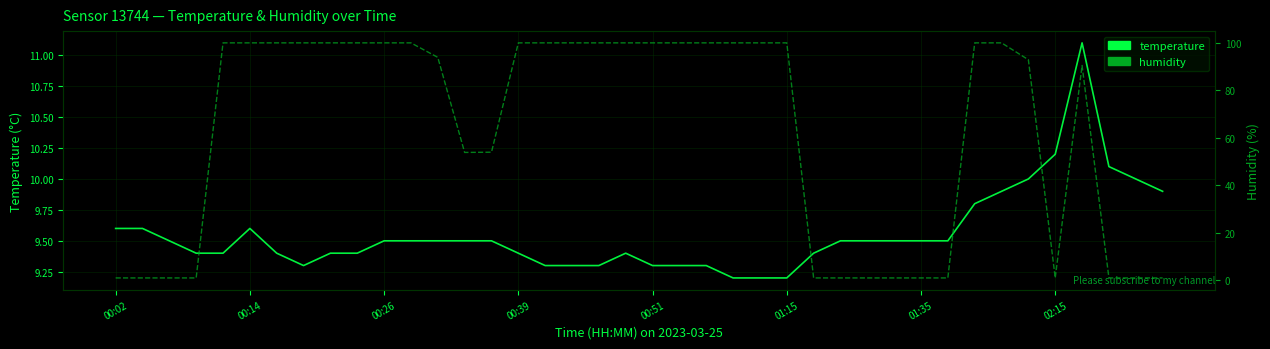

True or false: humidity has more than 1 points higher than both neighbors.

False